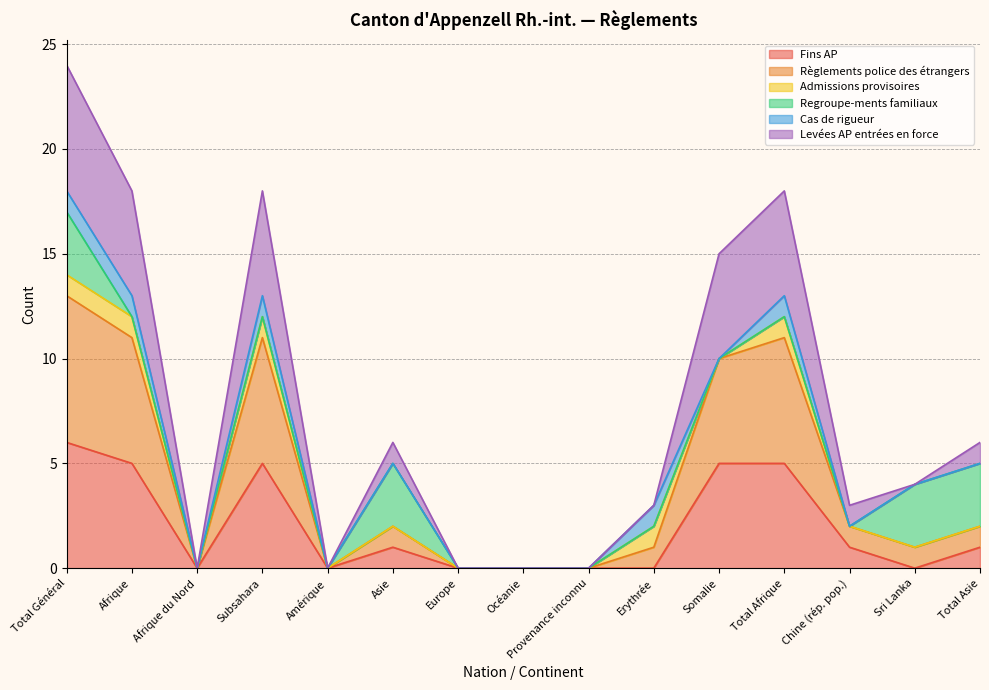

Does the chart display data point markers on the line(s)?

No